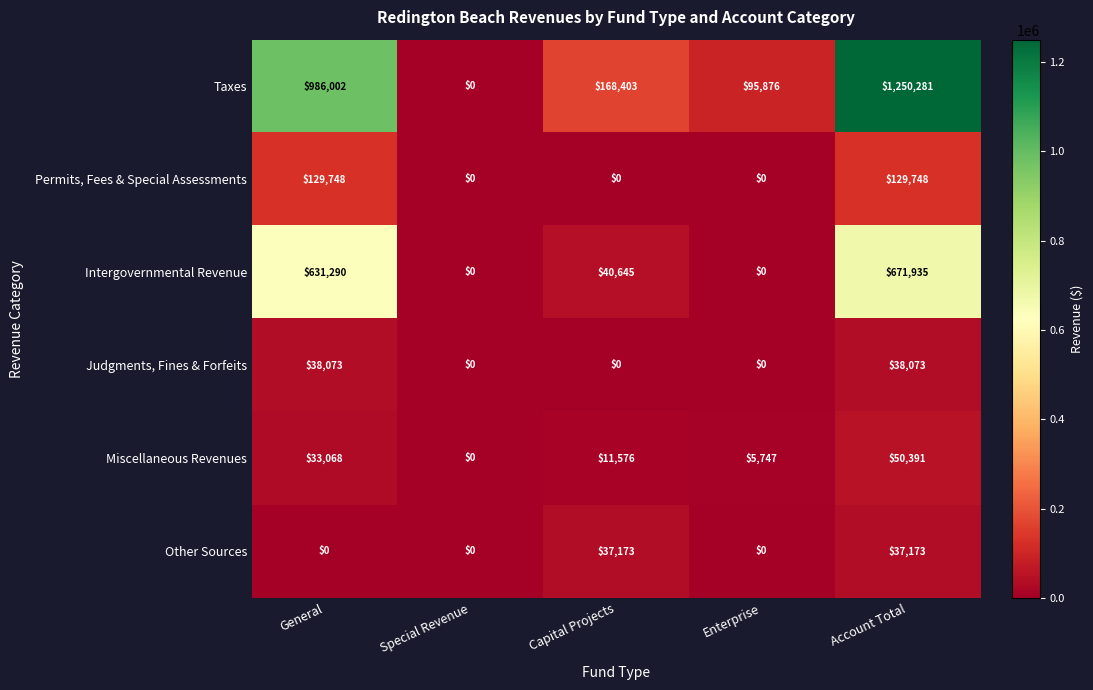

At which category is the sum across all series the highest?

Account Total